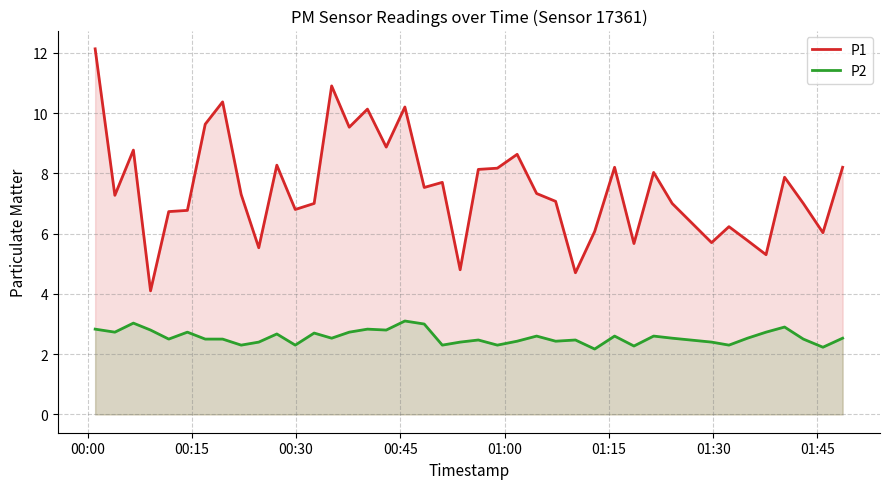

What are all the series names shown in the legend?

P1, P2